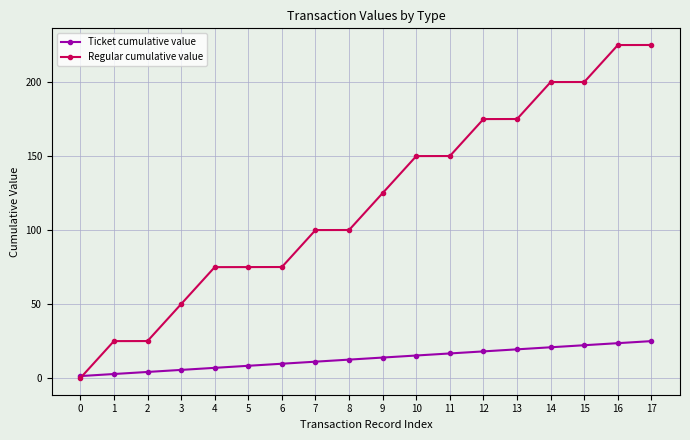

Count the number of categories in the chart.

18